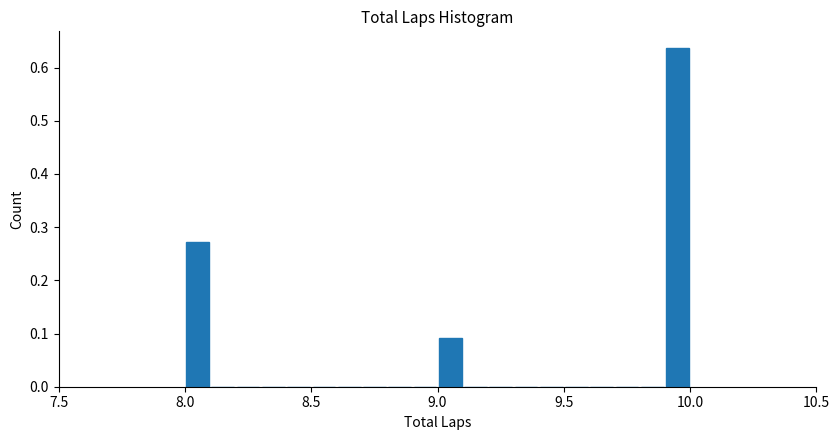

Around what value on the x-axis is the tallest bar? Give the approximate position of its centre, as read against the axis.

9.95